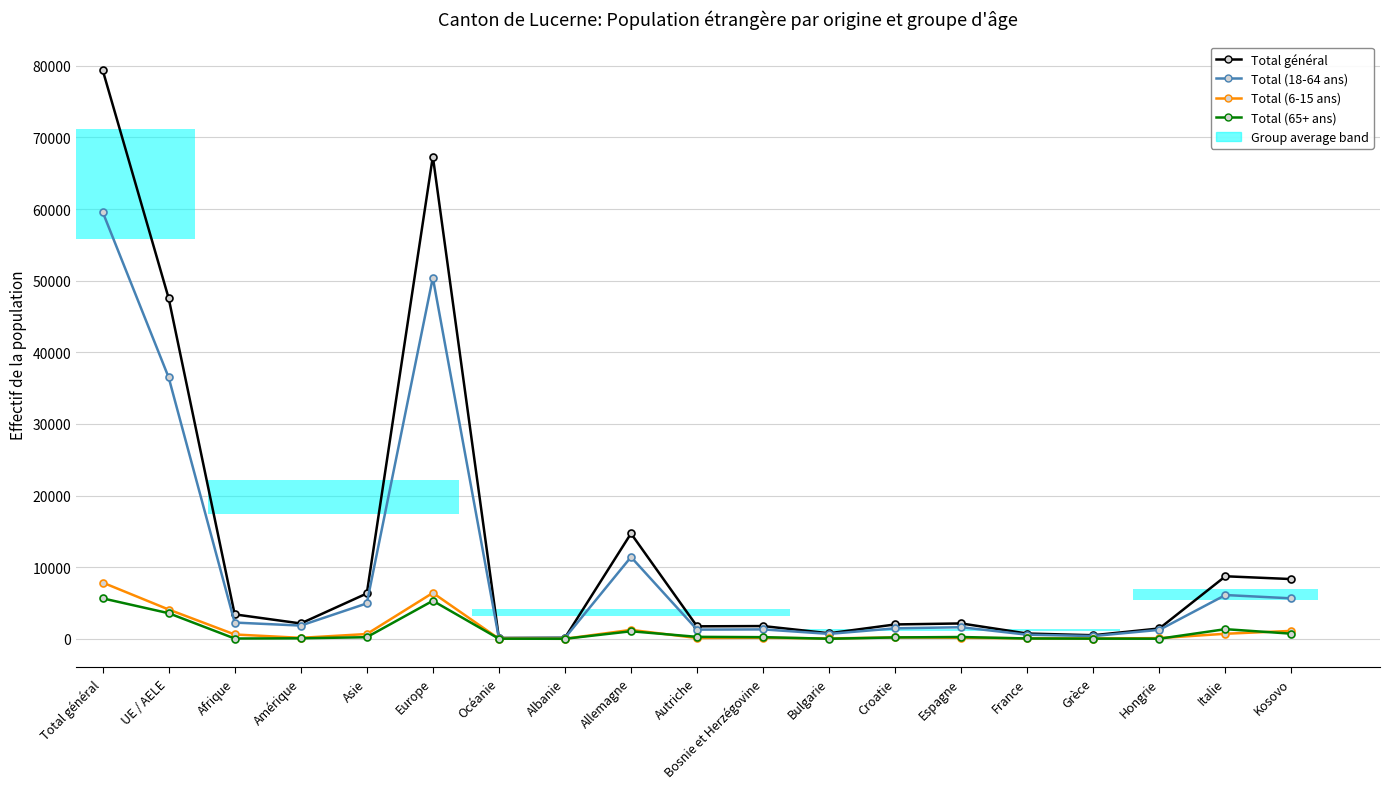

What is the sum of the Total général values at Grèce and Total général?

79950